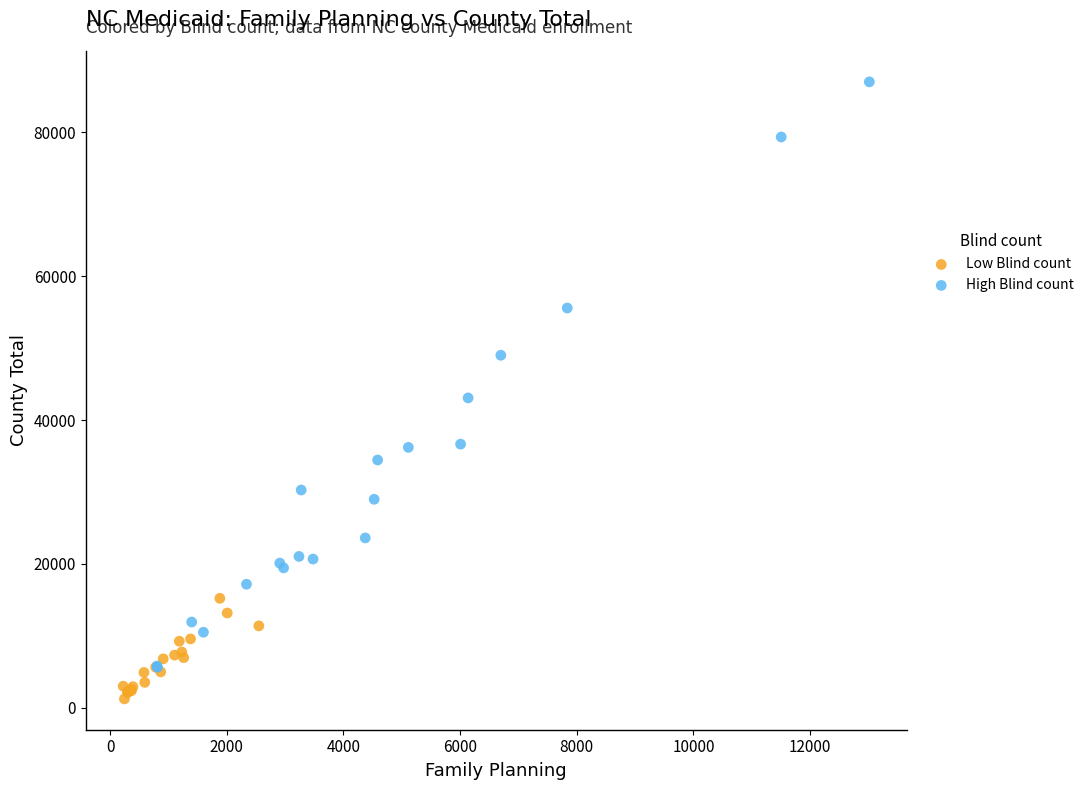

Which series contains the lowest Y value?

Low Blind count